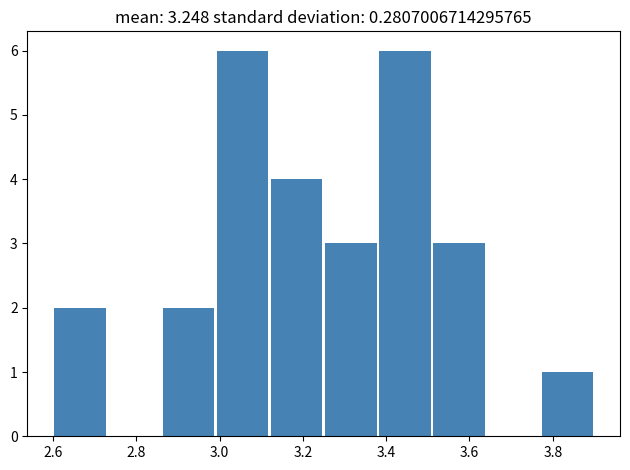

Reading left to right, transcribe this chart: for each bar, give the range it covers on the x-axis and its height. Neither the bar edges nor the heights are printed on the chart, so give them approximately, as read against the axes.

2.60 to 2.73: 2
2.73 to 2.86: 0
2.86 to 2.99: 2
2.99 to 3.12: 6
3.12 to 3.25: 4
3.25 to 3.38: 3
3.38 to 3.51: 6
3.51 to 3.64: 3
3.64 to 3.77: 0
3.77 to 3.90: 1